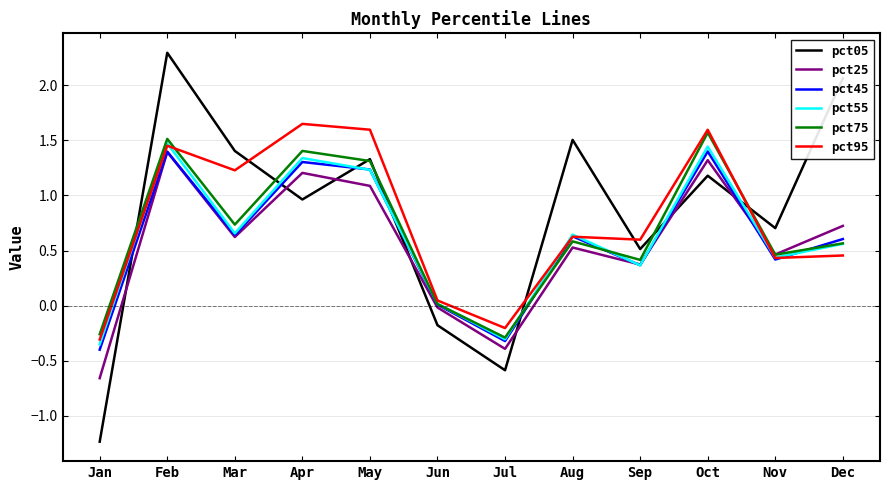

Is this an area chart (filled region under the line)?

No